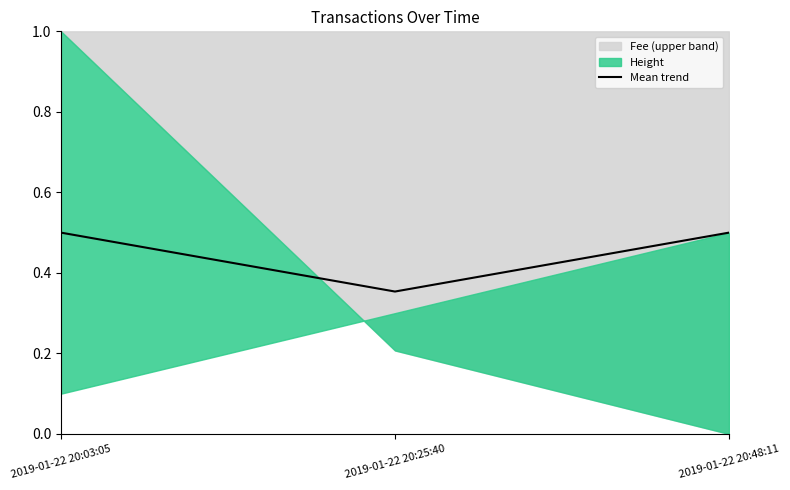

What is the label of the 2nd point from the right?

2019-01-22 20:25:40